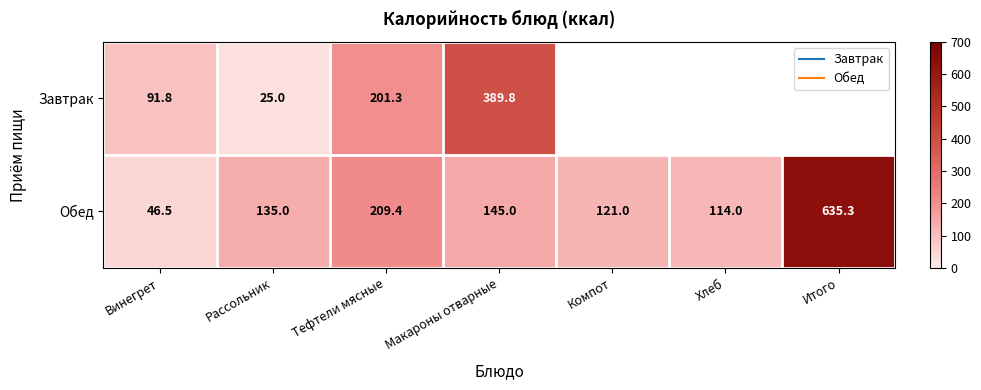

Which has a higher value, Хлеб or Тефтели мясные?

Тефтели мясные